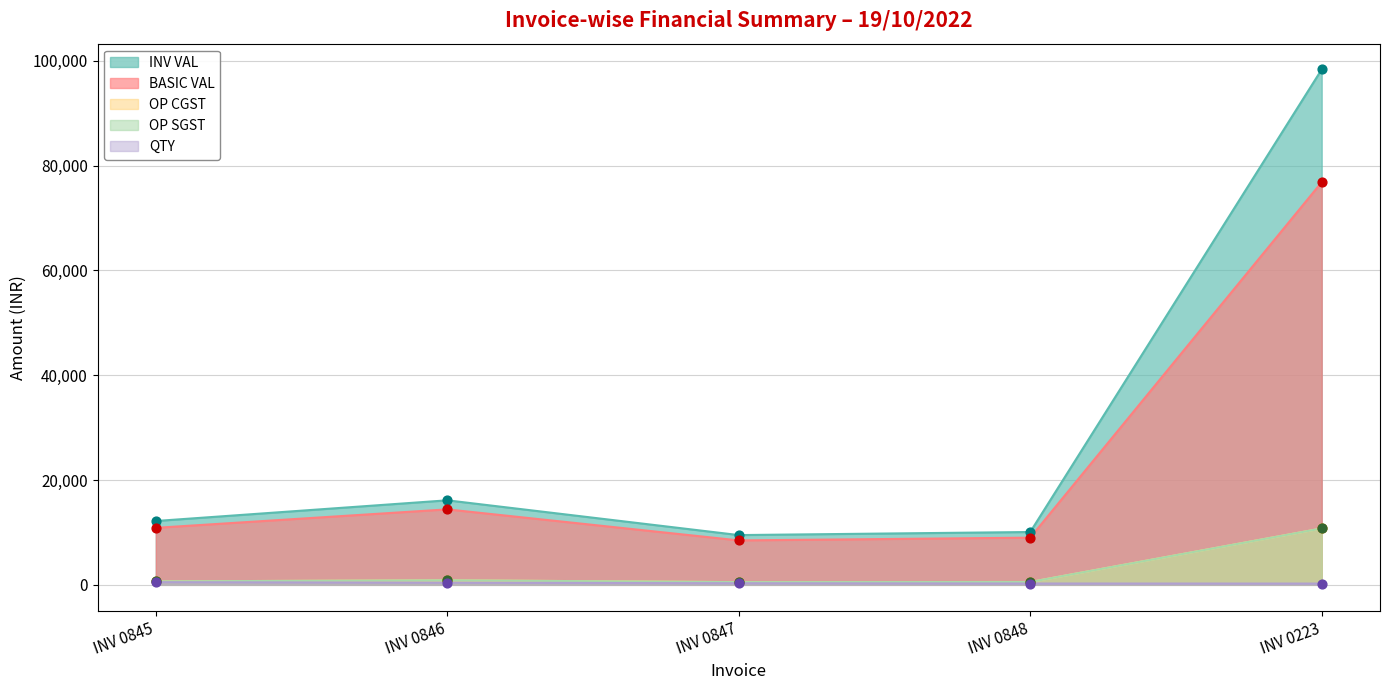

What are all the series names shown in the legend?

QTY, BASIC VAL, OP CGST, OP SGST, INV VAL